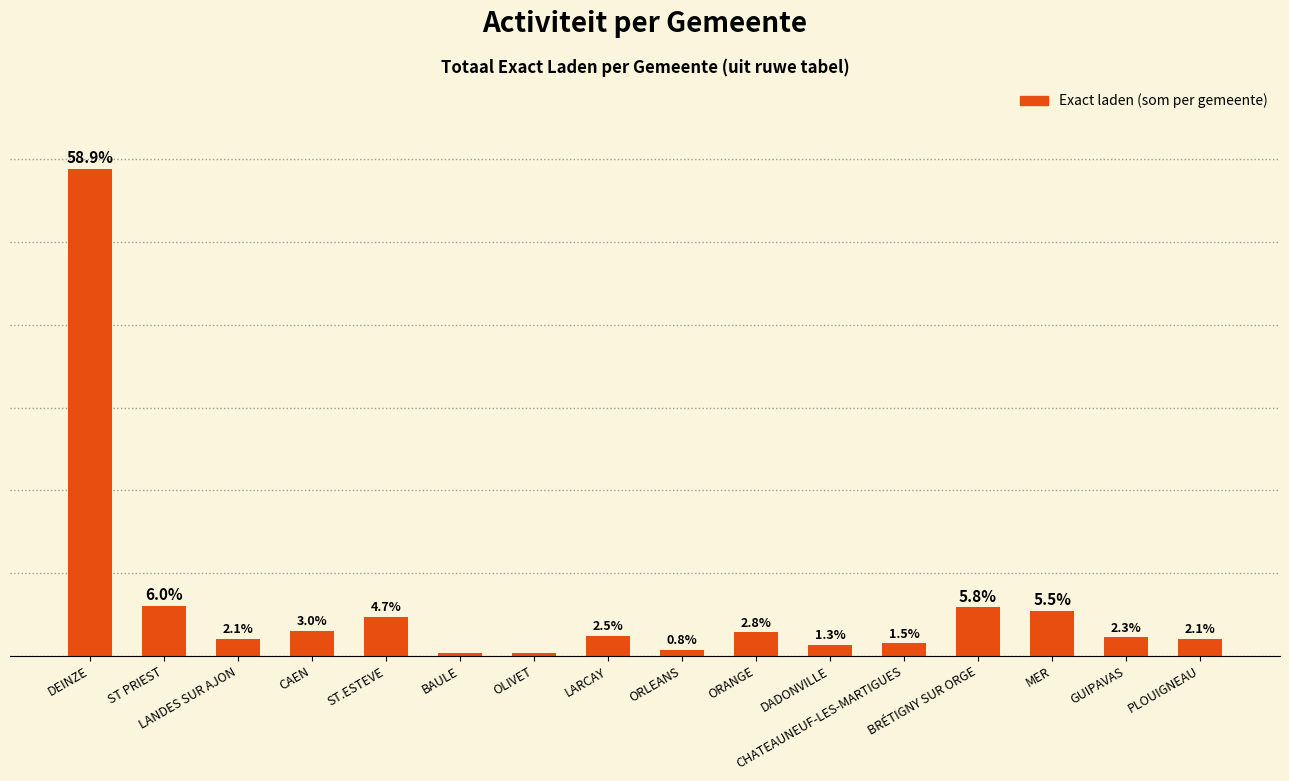

What position from the left is PLOUIGNEAU?

16